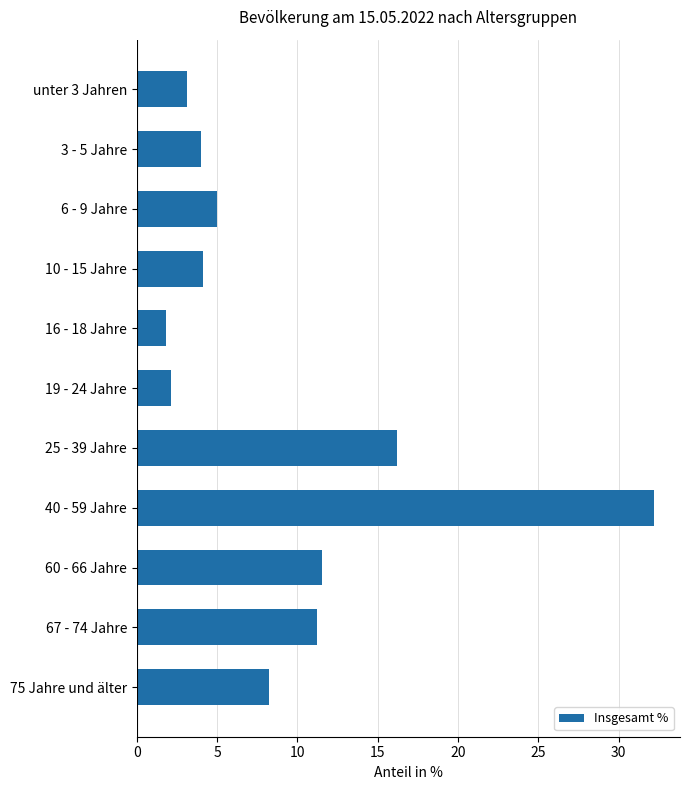

How many data points are less than 5?

5